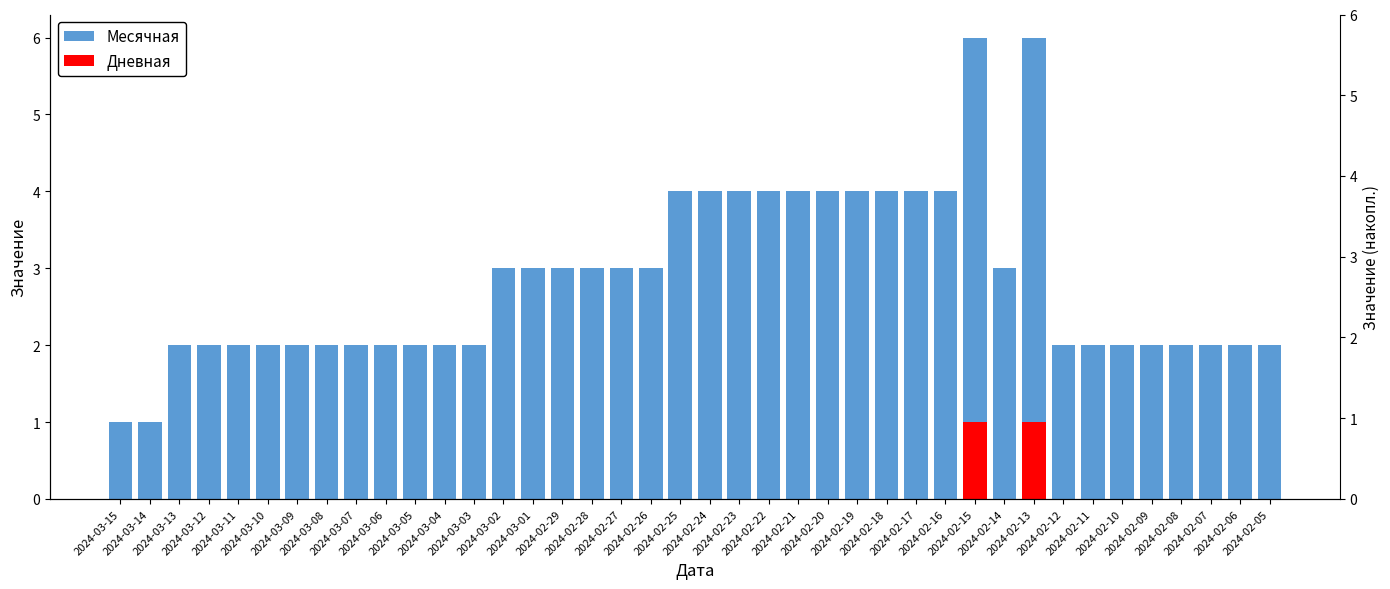

Reading right to left, list all the values displayed in this chart.

Месячная: 2	2	2	2	2	2	2	2	6	3	6	4	4	4	4	4	4	4	4	4	4	3	3	3	3	3	3	2	2	2	2	2	2	2	2	2	2	2	1	1
Дневная: 0	0	0	0	0	0	0	0	1	0	1	0	0	0	0	0	0	0	0	0	0	0	0	0	0	0	0	0	0	0	0	0	0	0	0	0	0	0	0	0